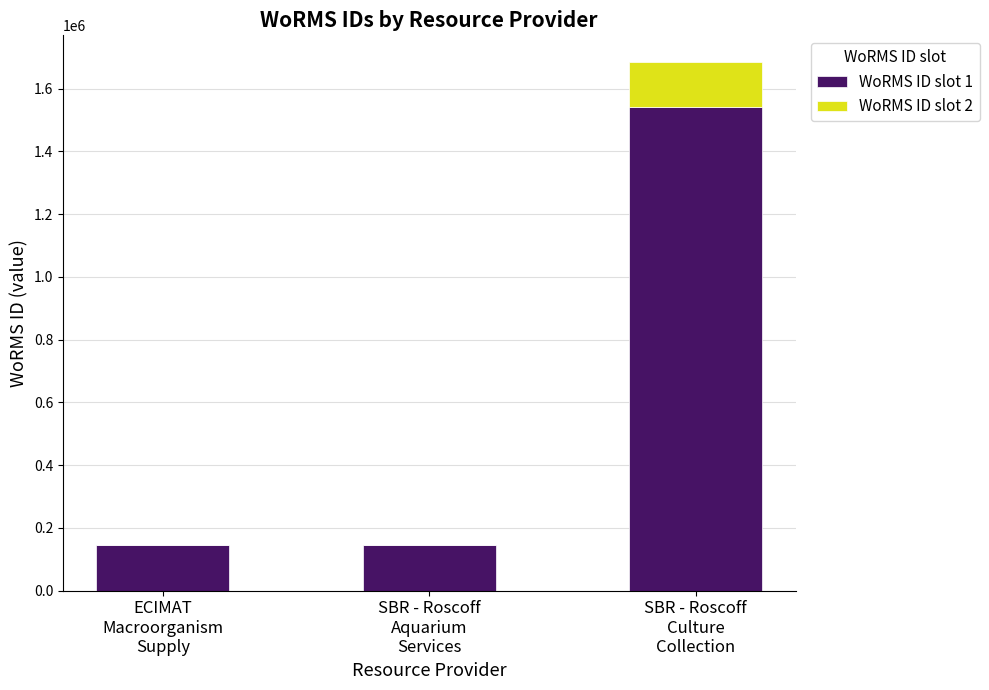

What is the difference between the WoRMS ID slot 1 values at SBR - Roscoff
Aquarium
Services and SBR - Roscoff
Culture
Collection?

1397574